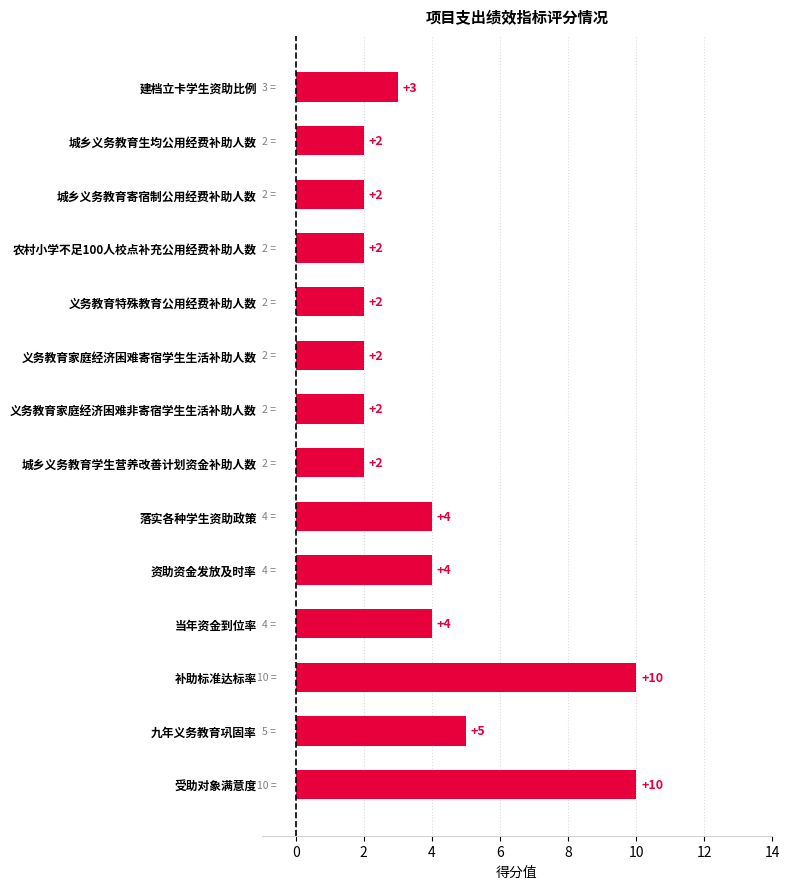

Reading top to bottom, list all the values displayed in this chart.

3	2	2	2	2	2	2	2	4	4	4	10	5	10